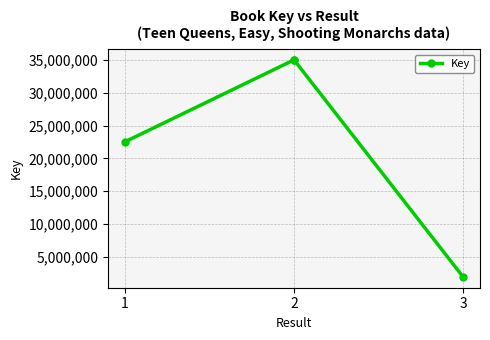

True or false: the data has more than 0 interior local peaks.

False